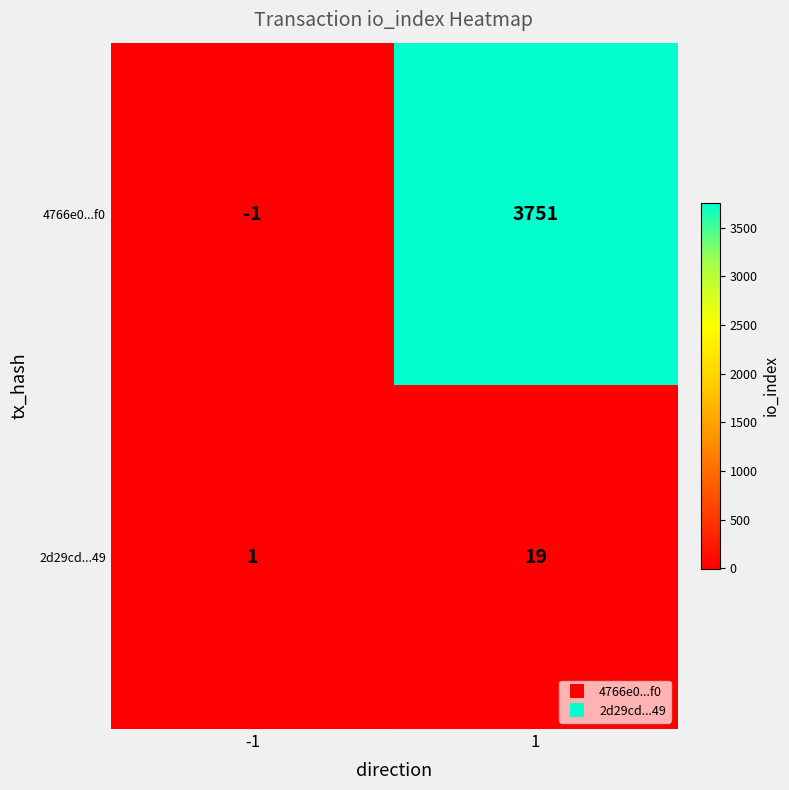

Which series has the largest total across all categories?

4766e0...f0